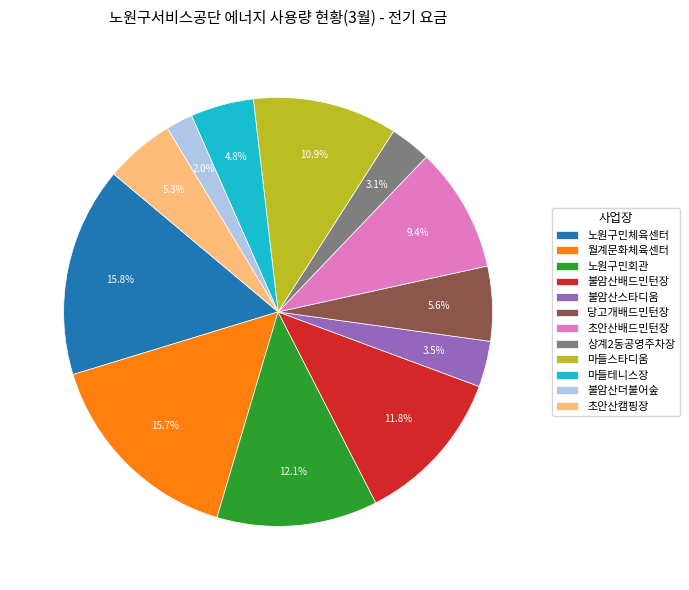

To the nearest percent, what portion does 노원구민체육센터 represent?

16%